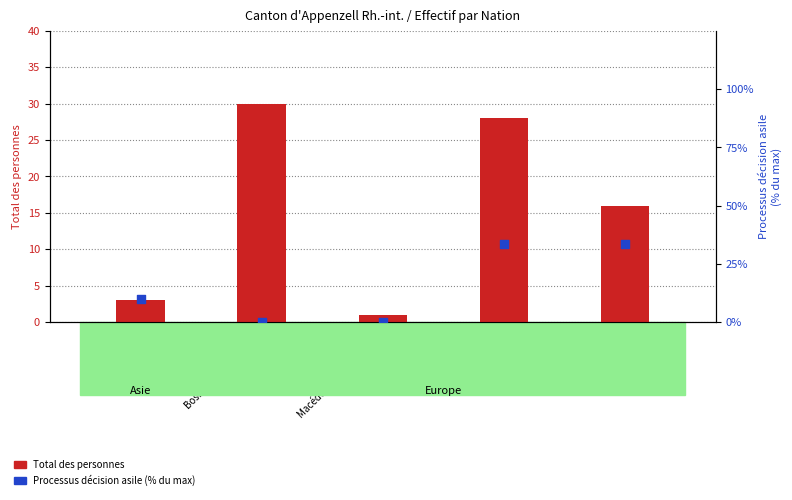

Which series reaches the minimum Y coordinate?

Processus décision asile (% du max)